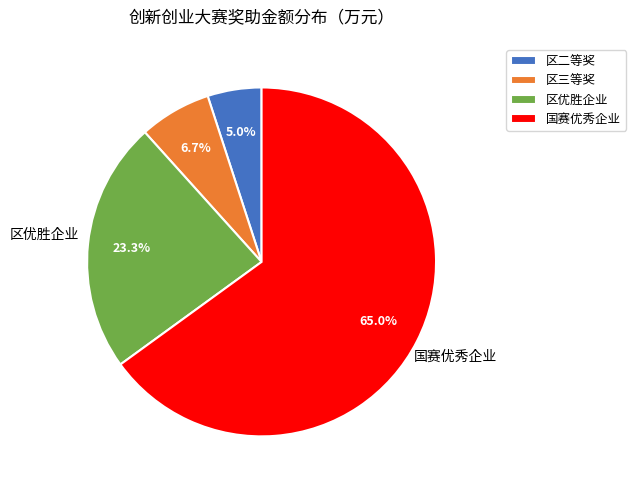

Between 国赛优秀企业 and 区优胜企业, which is larger?

国赛优秀企业